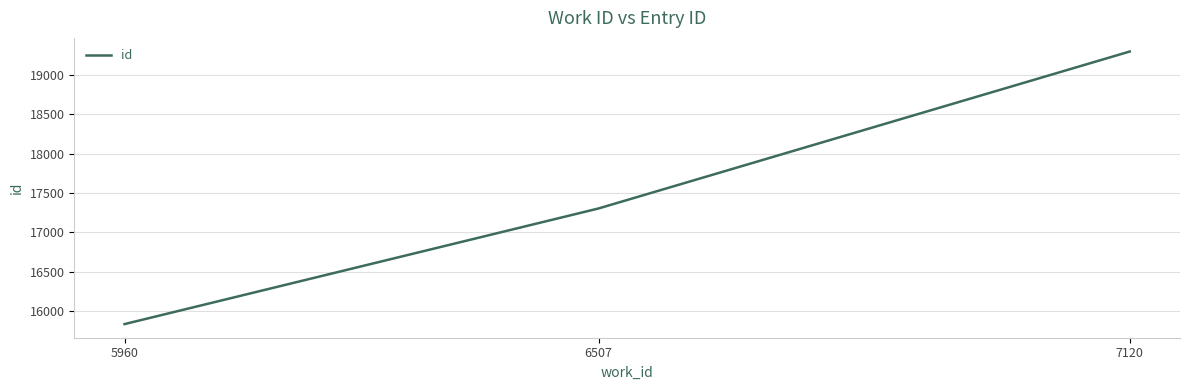

Does the chart have visible grid lines?

Yes